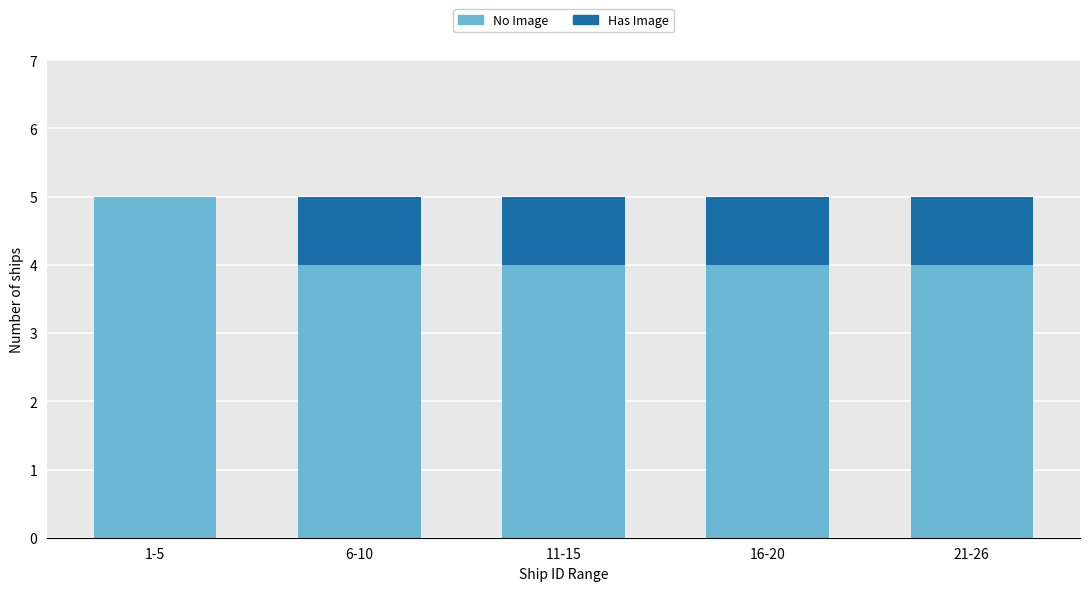

Reading left to right, transcribe the values for No Image.

1-5=5	6-10=4	11-15=4	16-20=4	21-26=4